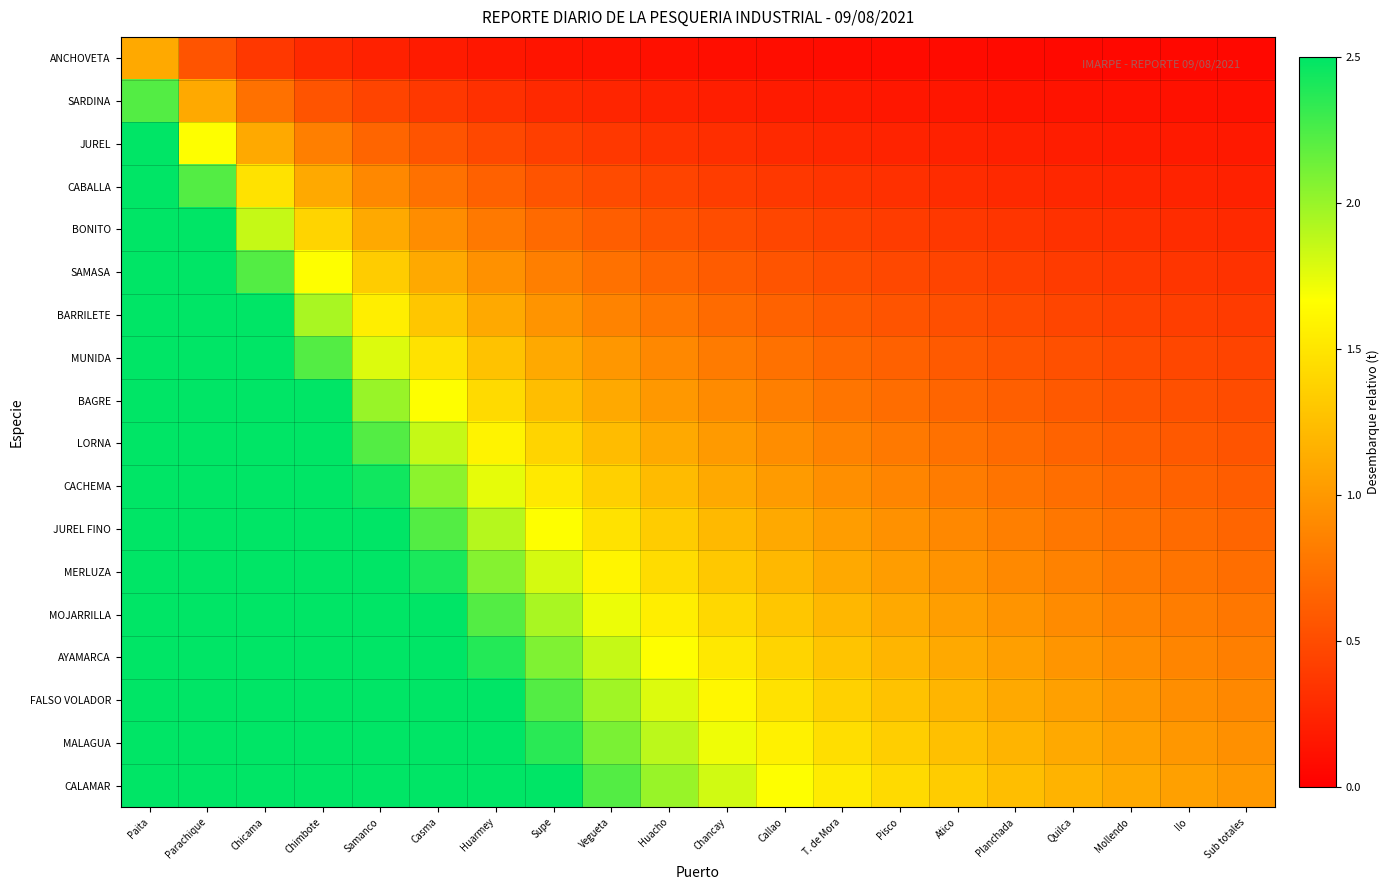

Reading left to right, extract all data points from this chart.

ANCHOVETA: Paita=1.1	Parachique=0.6	Chicama=0.4	Chimbote=0.3	Samanco=0.2	Casma=0.2	Huarmey=0.2	Supe=0.1	Vegueta=0.1	Huacho=0.1	Chancay=0.1	Callao=0.1	T. de Mora=0.1	Pisco=0.1	Atico=0.1	Planchada=0.1	Quilca=0.1	Mollendo=0.1	Ilo=0.1	Sub totales=0.1
SARDINA: Paita=2.2	Parachique=1.1	Chicama=0.7	Chimbote=0.6	Samanco=0.4	Casma=0.4	Huarmey=0.3	Supe=0.3	Vegueta=0.2	Huacho=0.2	Chancay=0.2	Callao=0.2	T. de Mora=0.2	Pisco=0.2	Atico=0.1	Planchada=0.1	Quilca=0.1	Mollendo=0.1	Ilo=0.1	Sub totales=0.1
JUREL: Paita=3.3	Parachique=1.7	Chicama=1.1	Chimbote=0.8	Samanco=0.7	Casma=0.6	Huarmey=0.5	Supe=0.4	Vegueta=0.4	Huacho=0.3	Chancay=0.3	Callao=0.3	T. de Mora=0.3	Pisco=0.2	Atico=0.2	Planchada=0.2	Quilca=0.2	Mollendo=0.2	Ilo=0.2	Sub totales=0.2
CABALLA: Paita=4.4	Parachique=2.2	Chicama=1.5	Chimbote=1.1	Samanco=0.9	Casma=0.7	Huarmey=0.6	Supe=0.6	Vegueta=0.5	Huacho=0.4	Chancay=0.4	Callao=0.4	T. de Mora=0.3	Pisco=0.3	Atico=0.3	Planchada=0.3	Quilca=0.3	Mollendo=0.2	Ilo=0.2	Sub totales=0.2
BONITO: Paita=5.6	Parachique=2.8	Chicama=1.9	Chimbote=1.4	Samanco=1.1	Casma=0.9	Huarmey=0.8	Supe=0.7	Vegueta=0.6	Huacho=0.6	Chancay=0.5	Callao=0.5	T. de Mora=0.4	Pisco=0.4	Atico=0.4	Planchada=0.3	Quilca=0.3	Mollendo=0.3	Ilo=0.3	Sub totales=0.3
SAMASA: Paita=6.7	Parachique=3.3	Chicama=2.2	Chimbote=1.7	Samanco=1.3	Casma=1.1	Huarmey=1.0	Supe=0.8	Vegueta=0.7	Huacho=0.7	Chancay=0.6	Callao=0.6	T. de Mora=0.5	Pisco=0.5	Atico=0.4	Planchada=0.4	Quilca=0.4	Mollendo=0.4	Ilo=0.4	Sub totales=0.3
BARRILETE: Paita=7.8	Parachique=3.9	Chicama=2.6	Chimbote=1.9	Samanco=1.6	Casma=1.3	Huarmey=1.1	Supe=1.0	Vegueta=0.9	Huacho=0.8	Chancay=0.7	Callao=0.6	T. de Mora=0.6	Pisco=0.6	Atico=0.5	Planchada=0.5	Quilca=0.5	Mollendo=0.4	Ilo=0.4	Sub totales=0.4
MUNIDA: Paita=8.9	Parachique=4.4	Chicama=3.0	Chimbote=2.2	Samanco=1.8	Casma=1.5	Huarmey=1.3	Supe=1.1	Vegueta=1.0	Huacho=0.9	Chancay=0.8	Callao=0.7	T. de Mora=0.7	Pisco=0.6	Atico=0.6	Planchada=0.6	Quilca=0.5	Mollendo=0.5	Ilo=0.5	Sub totales=0.4
BAGRE: Paita=10.0	Parachique=5.0	Chicama=3.3	Chimbote=2.5	Samanco=2.0	Casma=1.7	Huarmey=1.4	Supe=1.2	Vegueta=1.1	Huacho=1.0	Chancay=0.9	Callao=0.8	T. de Mora=0.8	Pisco=0.7	Atico=0.7	Planchada=0.6	Quilca=0.6	Mollendo=0.6	Ilo=0.5	Sub totales=0.5
LORNA: Paita=11.1	Parachique=5.6	Chicama=3.7	Chimbote=2.8	Samanco=2.2	Casma=1.9	Huarmey=1.6	Supe=1.4	Vegueta=1.2	Huacho=1.1	Chancay=1.0	Callao=0.9	T. de Mora=0.9	Pisco=0.8	Atico=0.7	Planchada=0.7	Quilca=0.7	Mollendo=0.6	Ilo=0.6	Sub totales=0.6
CACHEMA: Paita=12.2	Parachique=6.1	Chicama=4.1	Chimbote=3.1	Samanco=2.4	Casma=2.0	Huarmey=1.7	Supe=1.5	Vegueta=1.4	Huacho=1.2	Chancay=1.1	Callao=1.0	T. de Mora=0.9	Pisco=0.9	Atico=0.8	Planchada=0.8	Quilca=0.7	Mollendo=0.7	Ilo=0.6	Sub totales=0.6
JUREL FINO: Paita=13.3	Parachique=6.7	Chicama=4.4	Chimbote=3.3	Samanco=2.7	Casma=2.2	Huarmey=1.9	Supe=1.7	Vegueta=1.5	Huacho=1.3	Chancay=1.2	Callao=1.1	T. de Mora=1.0	Pisco=1.0	Atico=0.9	Planchada=0.8	Quilca=0.8	Mollendo=0.7	Ilo=0.7	Sub totales=0.7
MERLUZA: Paita=14.4	Parachique=7.2	Chicama=4.8	Chimbote=3.6	Samanco=2.9	Casma=2.4	Huarmey=2.1	Supe=1.8	Vegueta=1.6	Huacho=1.4	Chancay=1.3	Callao=1.2	T. de Mora=1.1	Pisco=1.0	Atico=1.0	Planchada=0.9	Quilca=0.8	Mollendo=0.8	Ilo=0.8	Sub totales=0.7
MOJARRILLA: Paita=15.6	Parachique=7.8	Chicama=5.2	Chimbote=3.9	Samanco=3.1	Casma=2.6	Huarmey=2.2	Supe=1.9	Vegueta=1.7	Huacho=1.6	Chancay=1.4	Callao=1.3	T. de Mora=1.2	Pisco=1.1	Atico=1.0	Planchada=1.0	Quilca=0.9	Mollendo=0.9	Ilo=0.8	Sub totales=0.8
AYAMARCA: Paita=16.7	Parachique=8.3	Chicama=5.6	Chimbote=4.2	Samanco=3.3	Casma=2.8	Huarmey=2.4	Supe=2.1	Vegueta=1.9	Huacho=1.7	Chancay=1.5	Callao=1.4	T. de Mora=1.3	Pisco=1.2	Atico=1.1	Planchada=1.0	Quilca=1.0	Mollendo=0.9	Ilo=0.9	Sub totales=0.8
FALSO VOLADOR: Paita=17.8	Parachique=8.9	Chicama=5.9	Chimbote=4.4	Samanco=3.6	Casma=3.0	Huarmey=2.5	Supe=2.2	Vegueta=2.0	Huacho=1.8	Chancay=1.6	Callao=1.5	T. de Mora=1.4	Pisco=1.3	Atico=1.2	Planchada=1.1	Quilca=1.0	Mollendo=1.0	Ilo=0.9	Sub totales=0.9
MALAGUA: Paita=18.9	Parachique=9.4	Chicama=6.3	Chimbote=4.7	Samanco=3.8	Casma=3.1	Huarmey=2.7	Supe=2.4	Vegueta=2.1	Huacho=1.9	Chancay=1.7	Callao=1.6	T. de Mora=1.5	Pisco=1.3	Atico=1.3	Planchada=1.2	Quilca=1.1	Mollendo=1.0	Ilo=1.0	Sub totales=0.9
CALAMAR: Paita=20.0	Parachique=10.0	Chicama=6.7	Chimbote=5.0	Samanco=4.0	Casma=3.3	Huarmey=2.9	Supe=2.5	Vegueta=2.2	Huacho=2.0	Chancay=1.8	Callao=1.7	T. de Mora=1.5	Pisco=1.4	Atico=1.3	Planchada=1.2	Quilca=1.2	Mollendo=1.1	Ilo=1.1	Sub totales=1.0